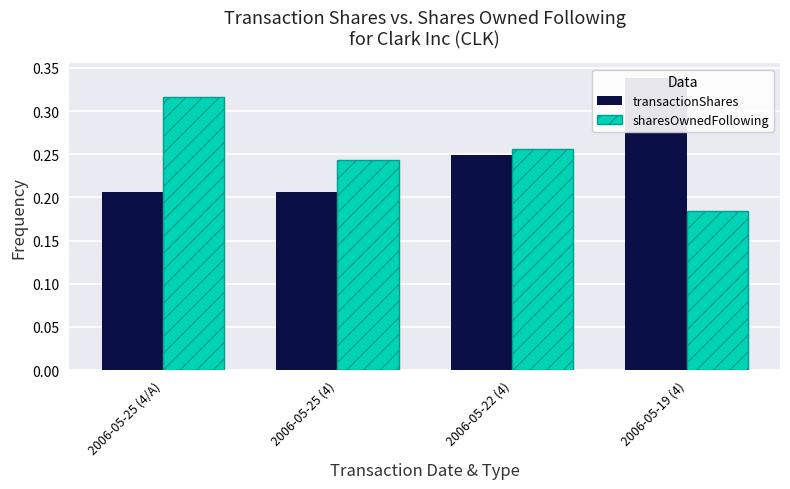

What is the difference between the maximum and second lowest values in the sharesOwnedFollowing series?

0.1